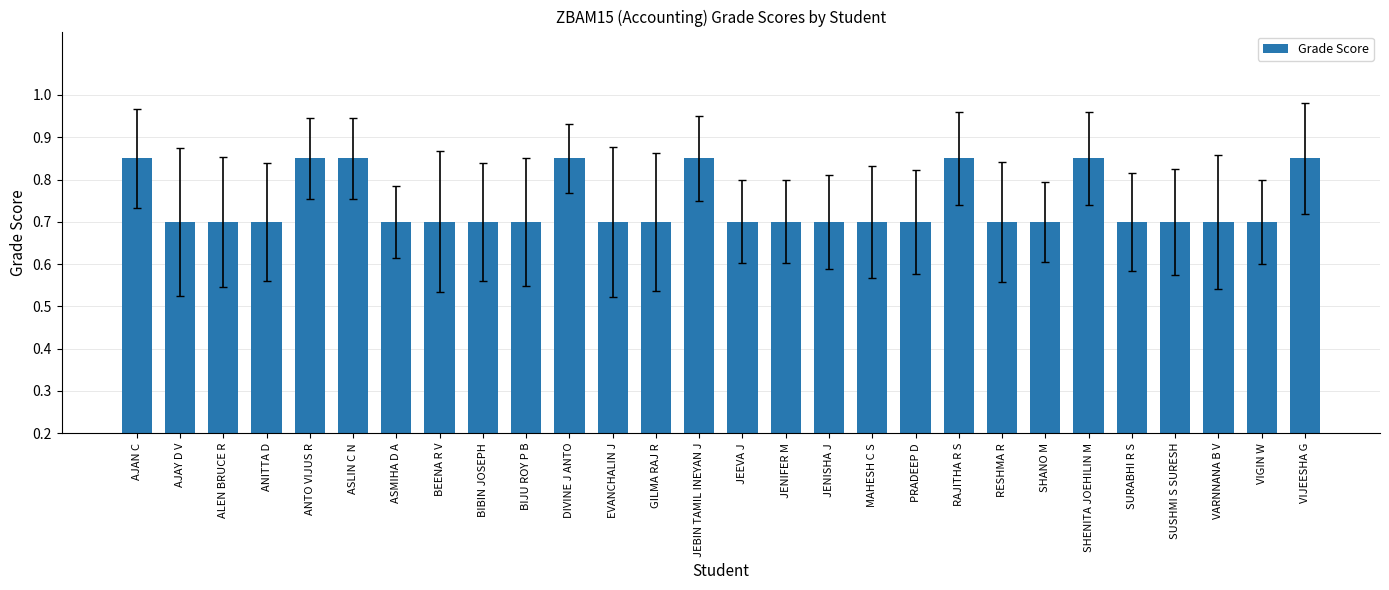

Which has a higher value, ASLIN C N or JENIFER M?

ASLIN C N